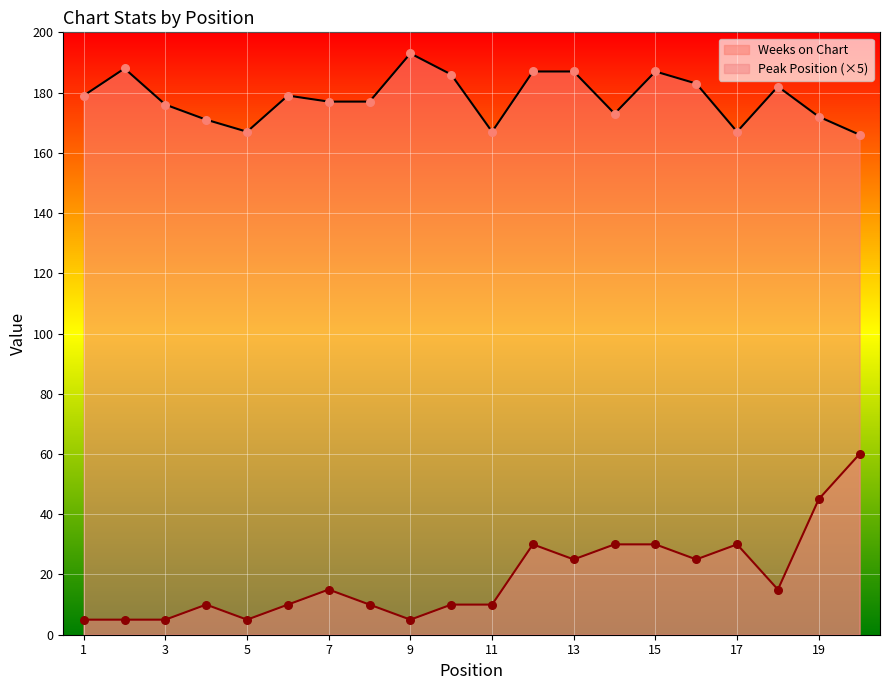

At how many categories does at least one series exceed 114?

20